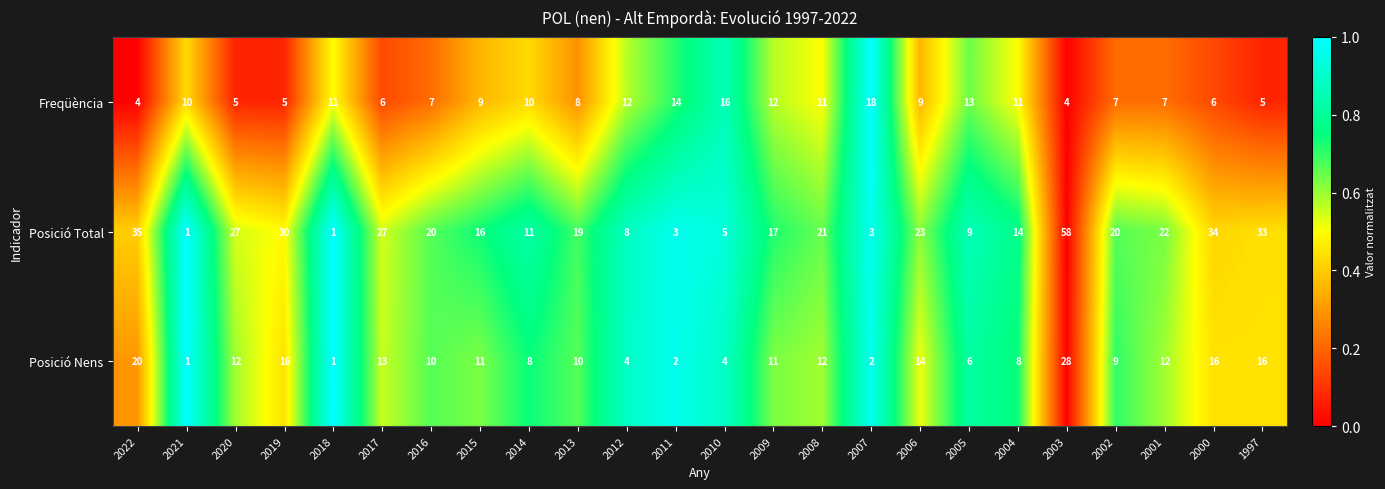

Count the number of data series in this chart.

3